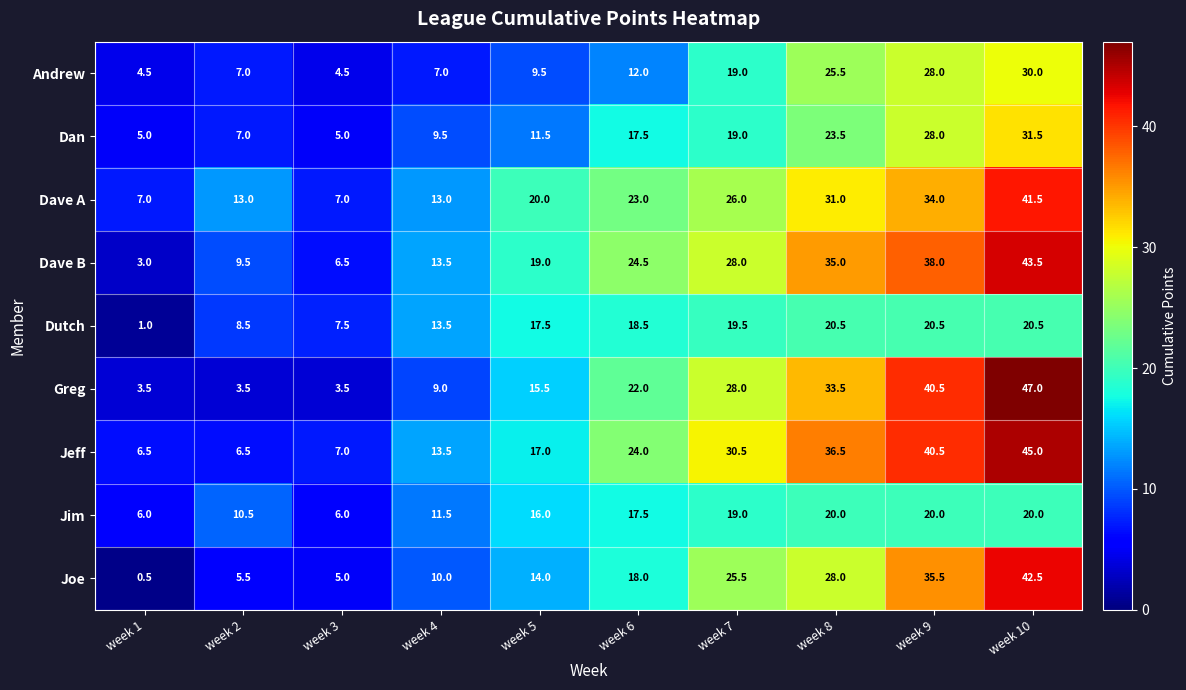

List the series in order of their peak value, lowest first.

Jim, Dutch, Andrew, Dan, Dave A, Joe, Dave B, Jeff, Greg